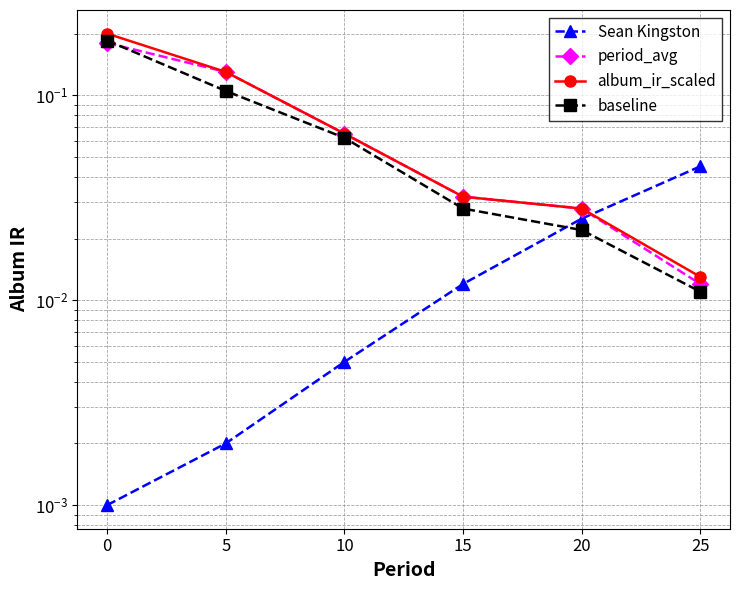

Rank the series by their maximum value, from highest to lowest.

album_ir_scaled, baseline, period_avg, Sean Kingston